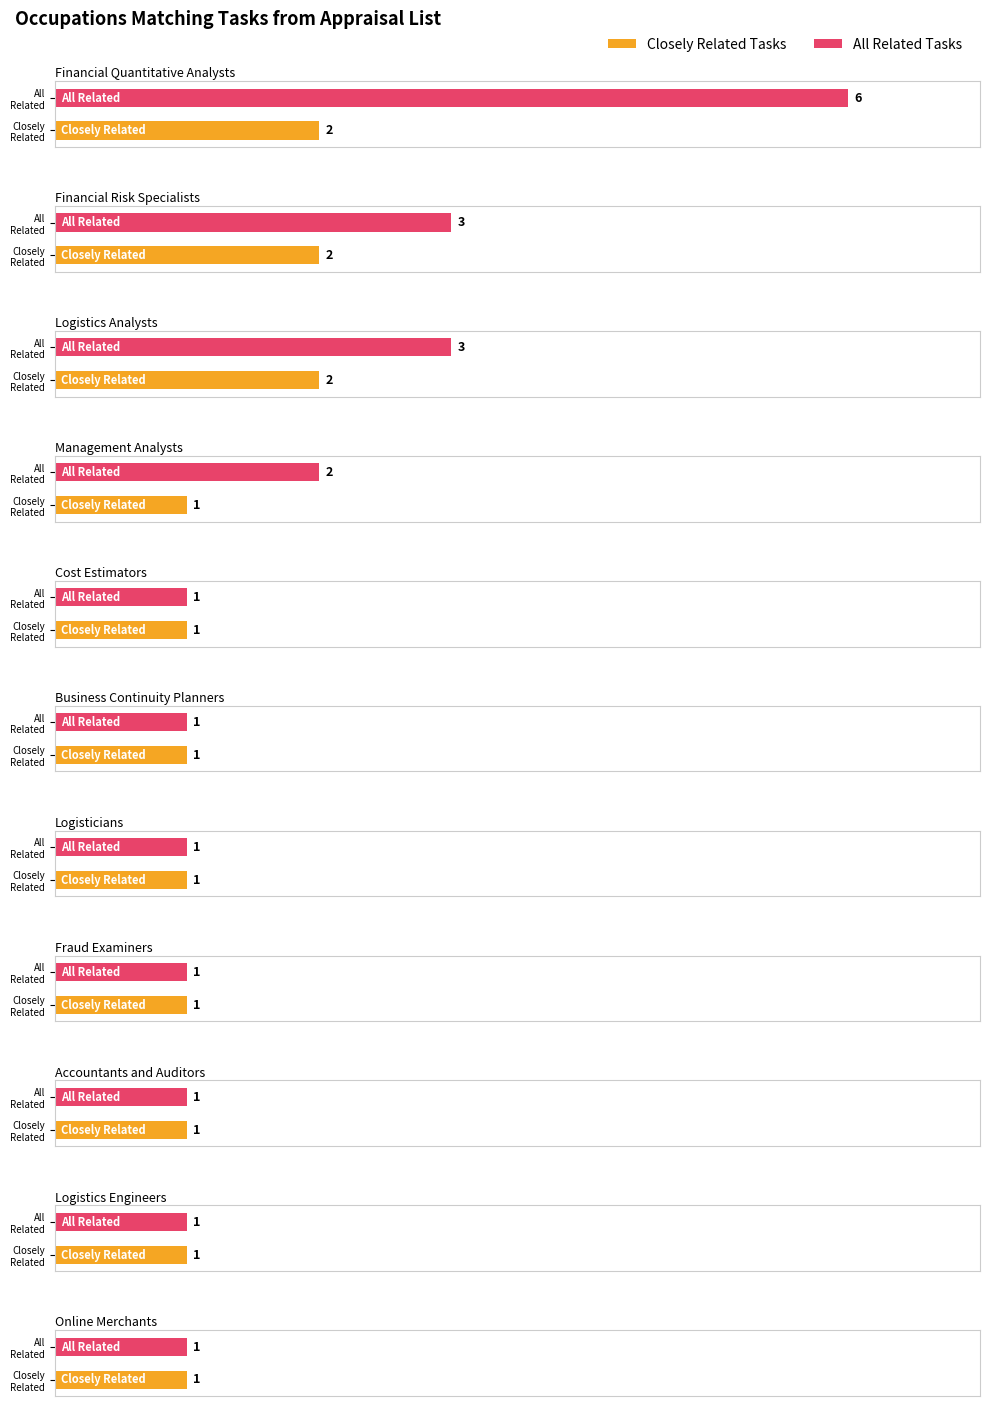

Which series has the largest total across all categories?

All Related Tasks